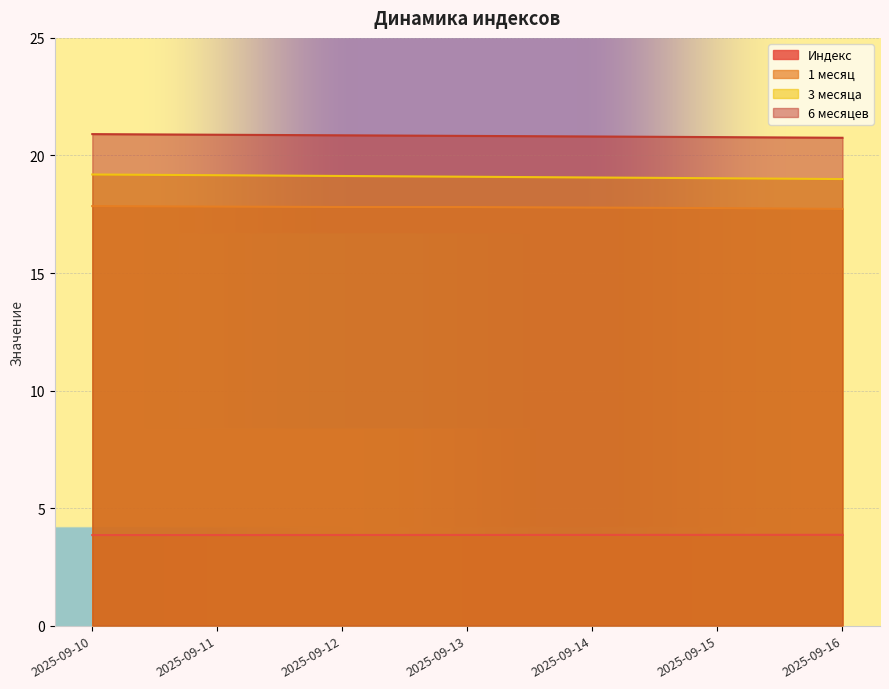

What is the total value across all series at 2025-09-16?

61.3